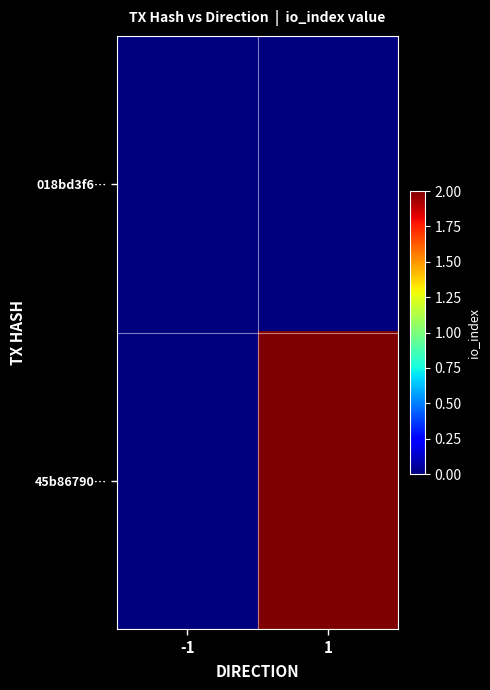

Rank the series by their maximum value, from highest to lowest.

45b86790…, 018bd3f6…